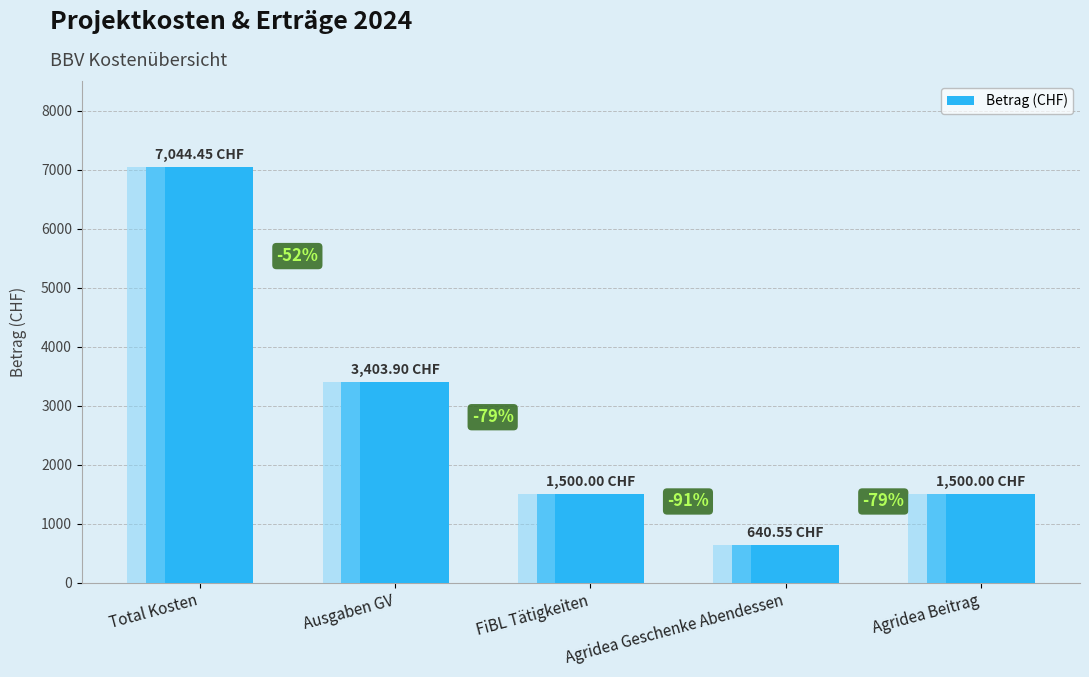

What is the difference between the maximum and minimum values?

6403.9